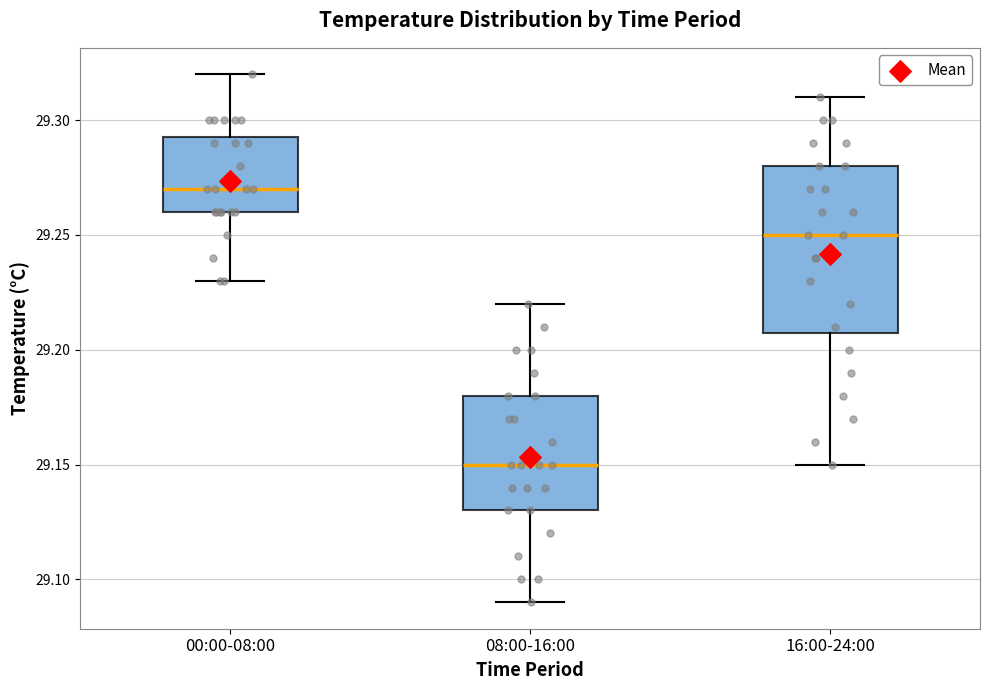

Where does the lower whisker of the box for 08:00-16:00 end on the y-axis? The values are not printed on the chart, so give them approximately, as read against the axis.

29.090